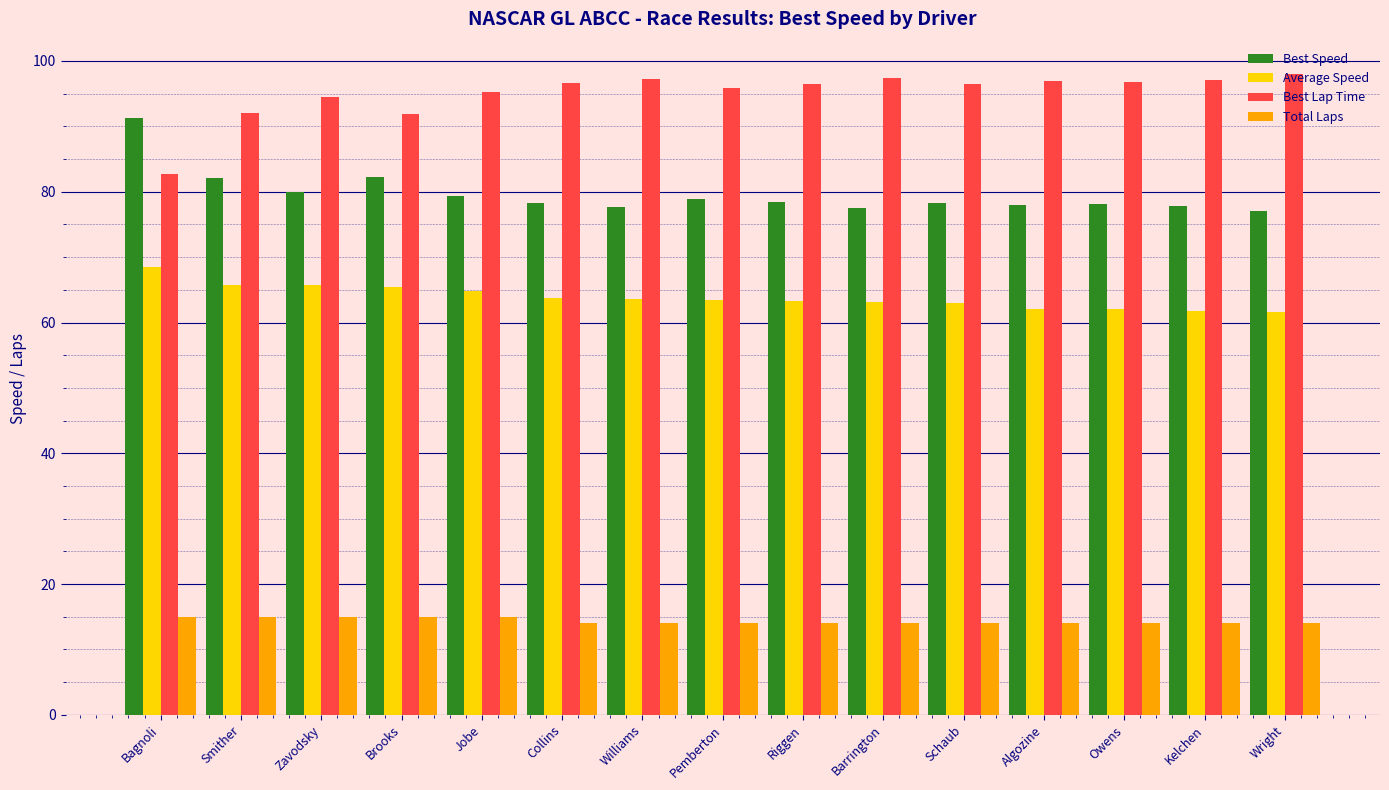

The value of Best Lap Time at Williams is 97.3. True or false?

True